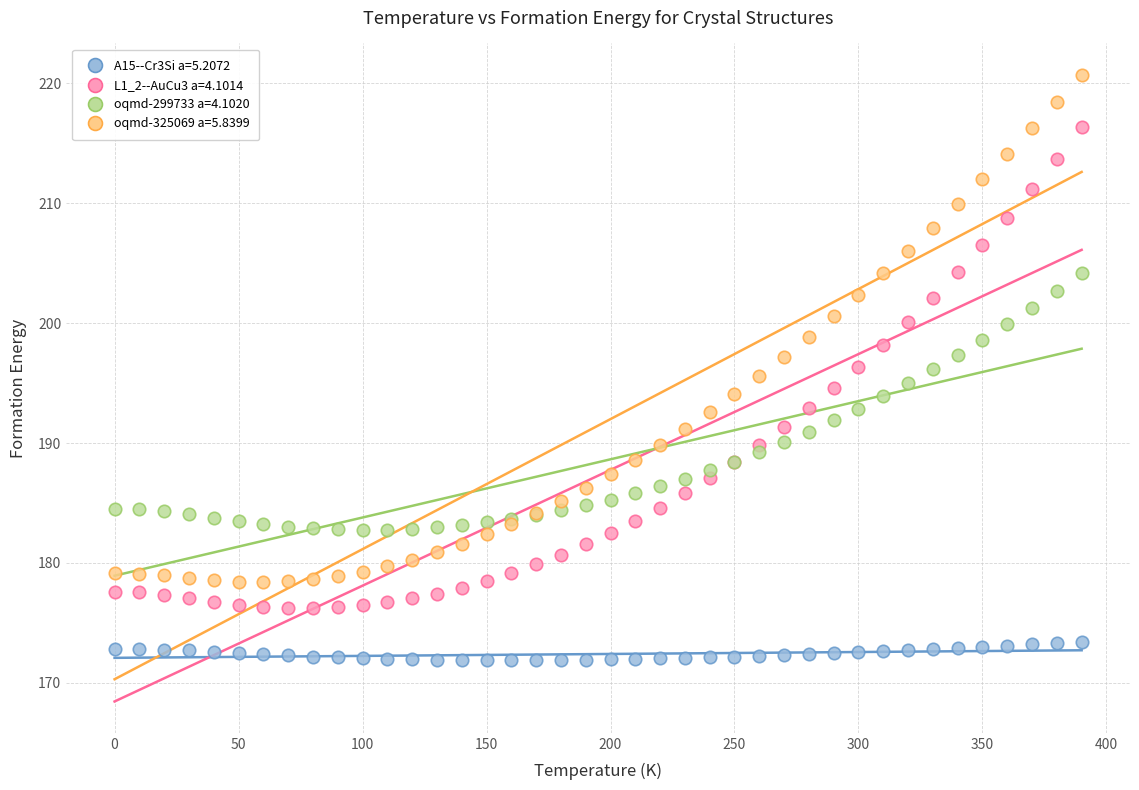

Which series has the largest Y range (max minus min)?

oqmd-325069 a=5.8399